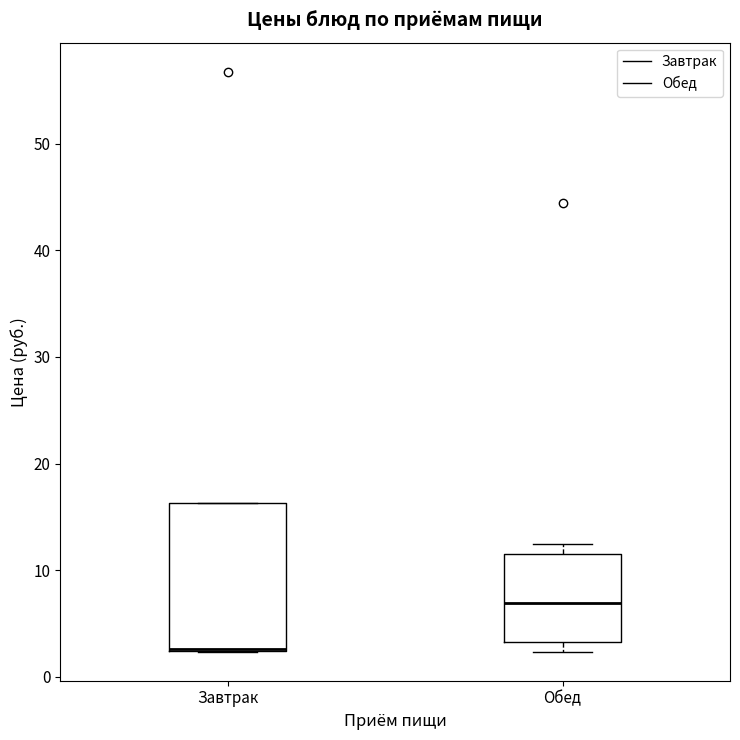

Reading left to right, read every box against the y-axis: the position of its median line, the range the box covers, and the ends of its whiskers. The values are not printed on the chart, so give them approximately, as read against the axis.

Завтрак: median 3 (drawn on the box's lower edge), box 2 to 16, whiskers 2 to 16
Обед: median 7, box 3 to 12, whiskers 2 to 12 (just above the box's upper edge)